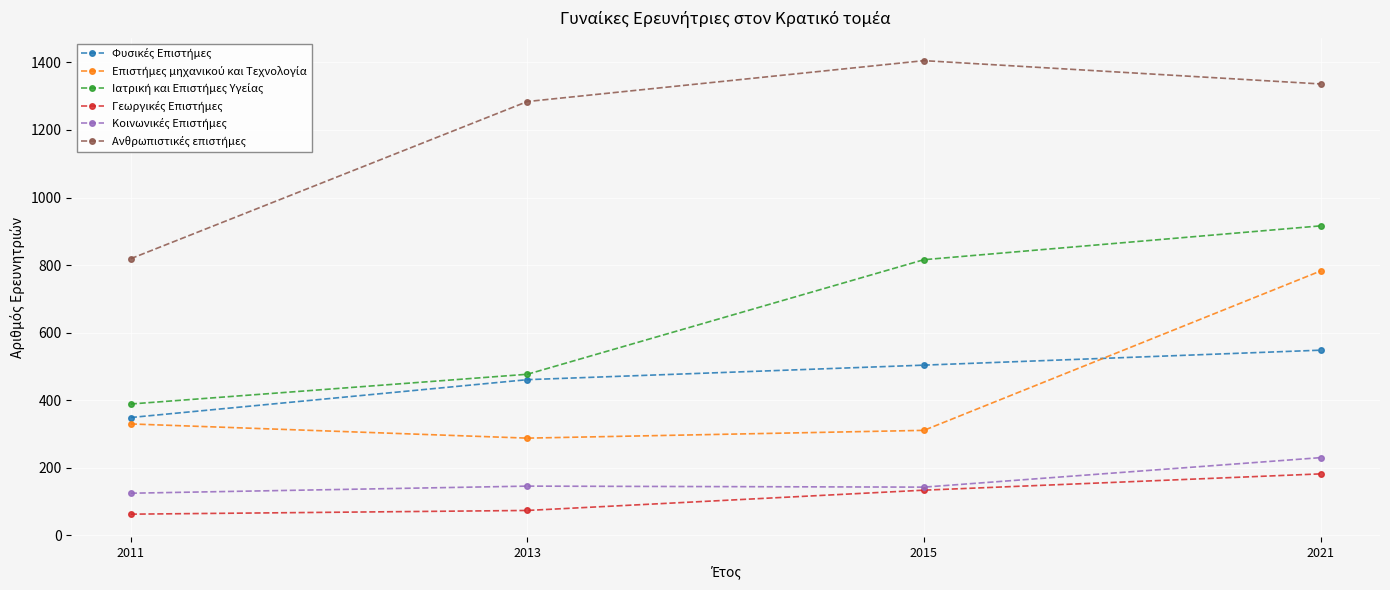

What is the maximum value shown in the chart?

1405.0